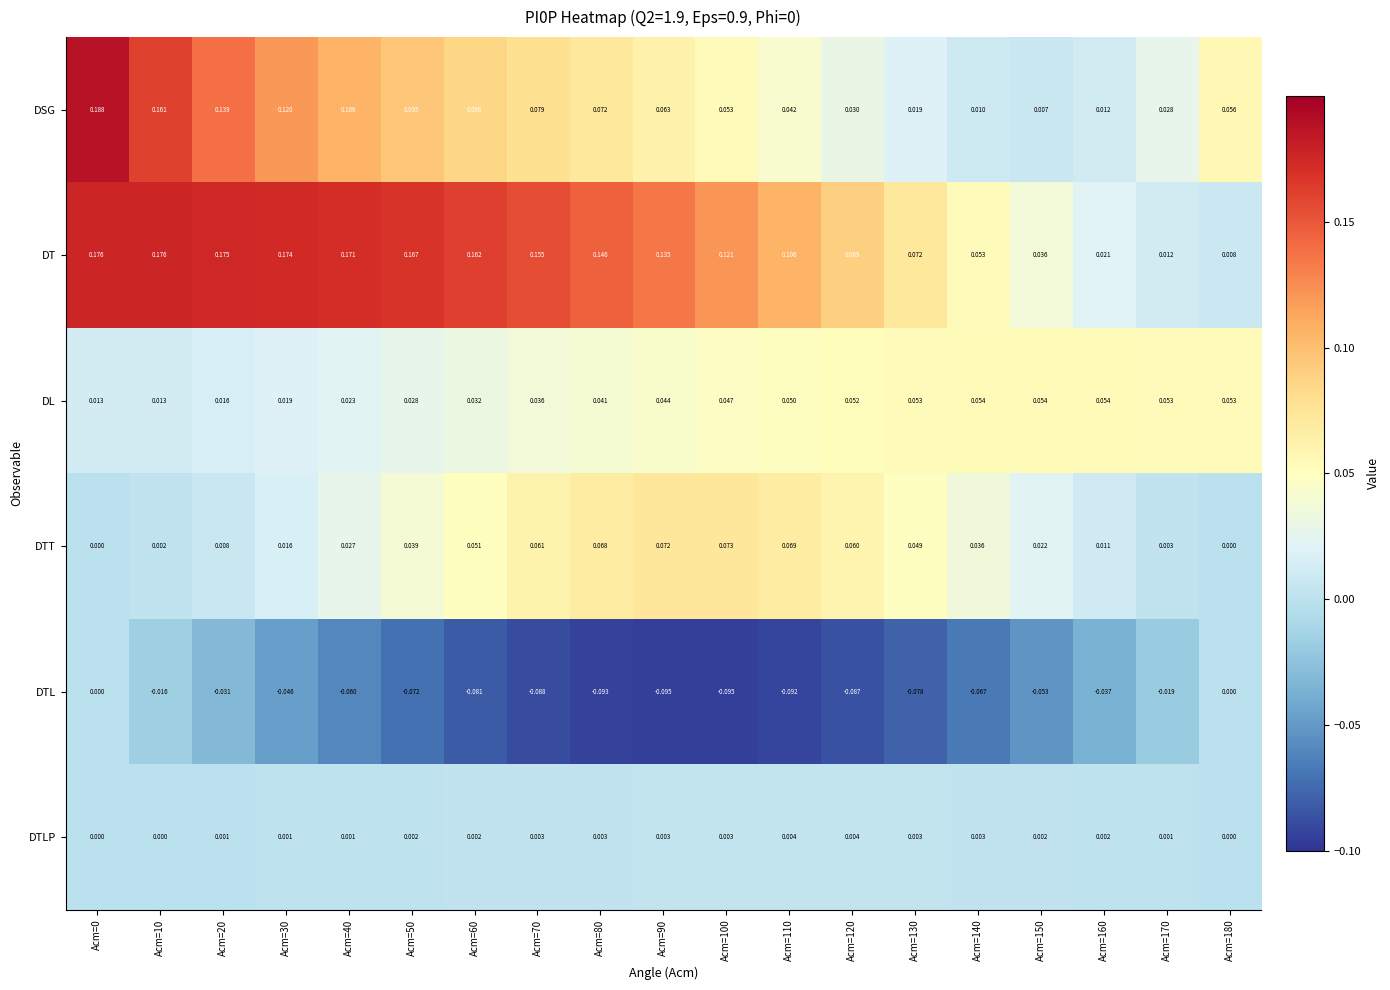

Which series has the largest total across all categories?

DT